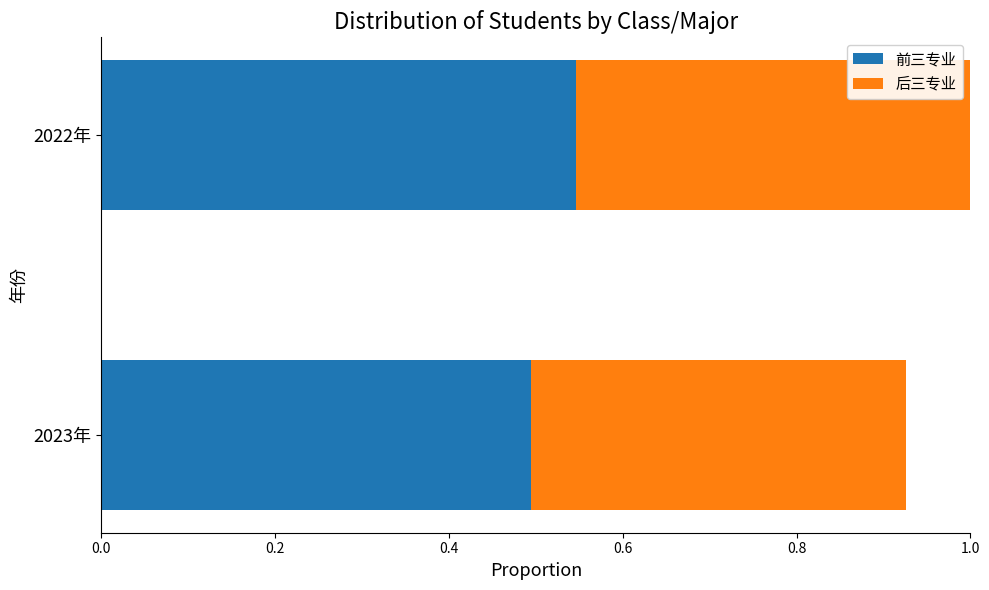

List the labels in order of 前三专业 value, largest first.

2022年, 2023年